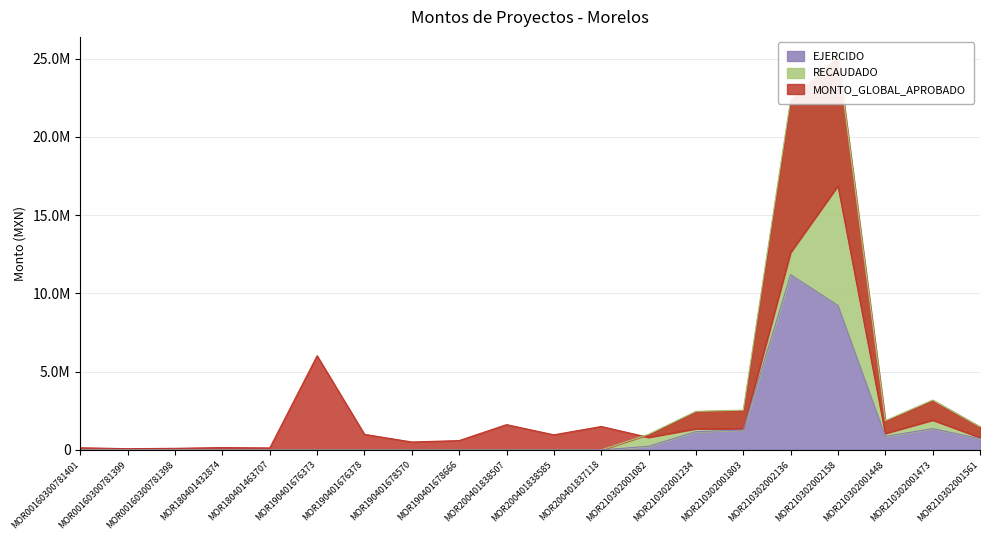

What is the label of the 12th point from the left?

MOR200401837118